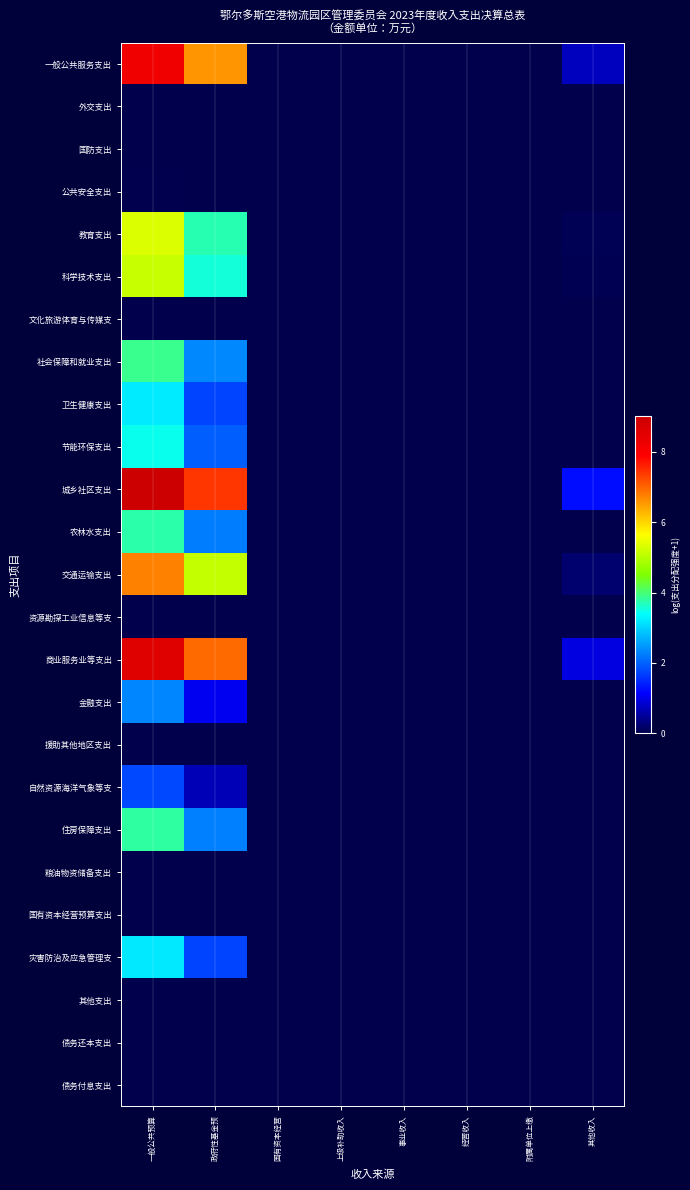

At which category is the sum across all series the highest?

一般公共预算